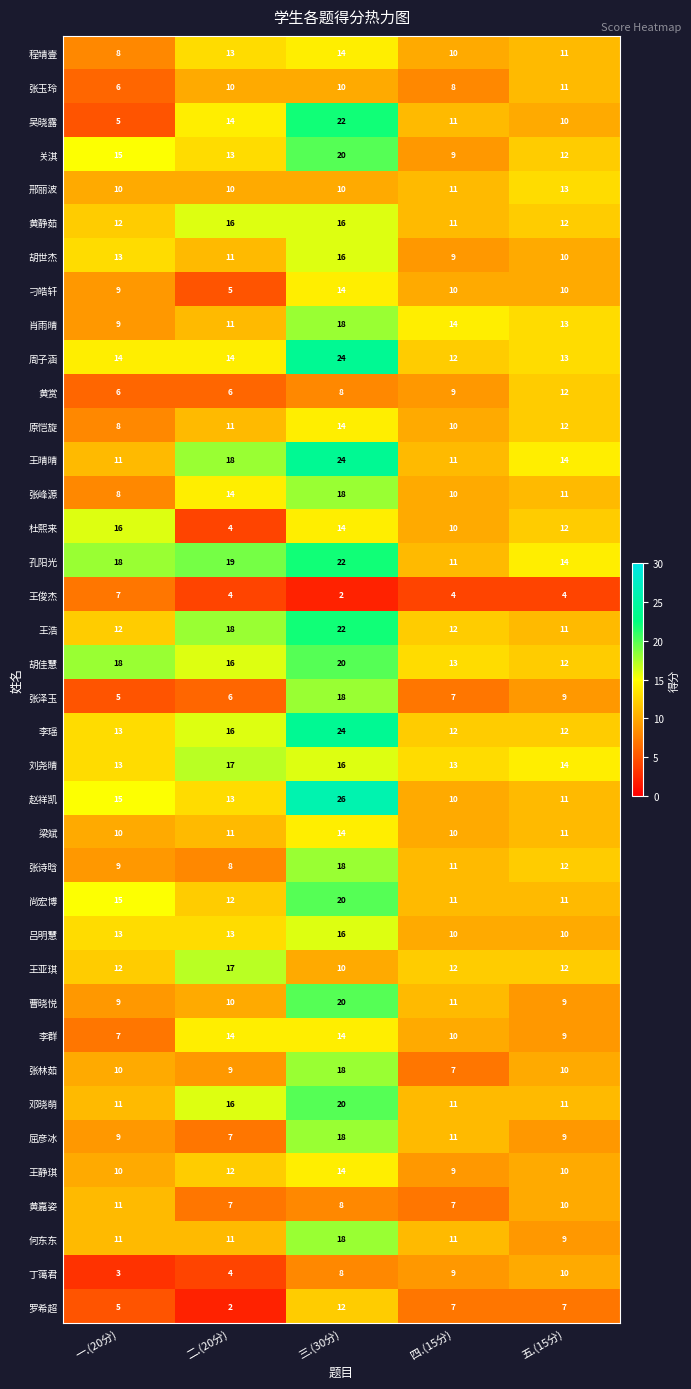

What is the minimum value shown in the chart?

2